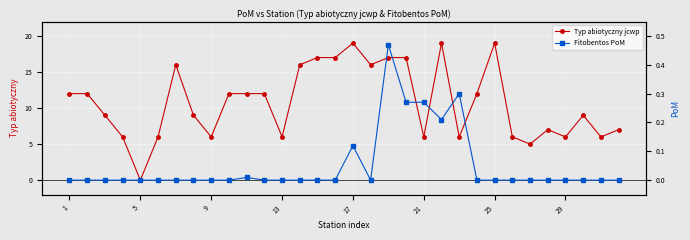

What is the spread (max minus min) of values at 27?

7.0